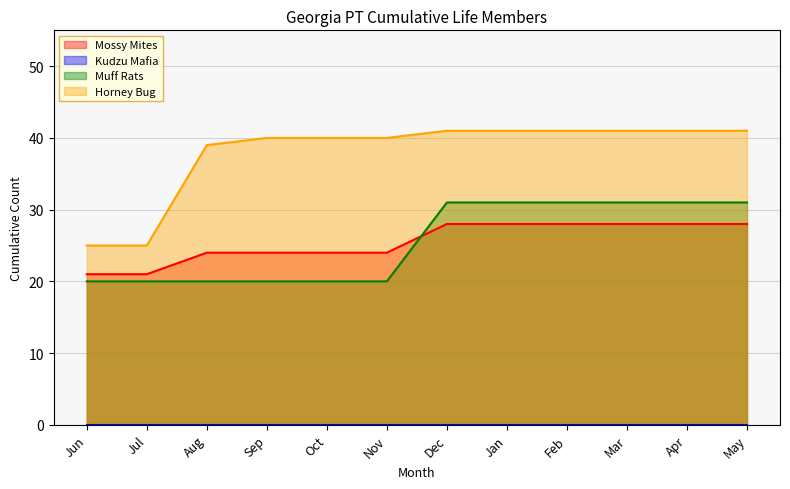

What is the total value across all series at Apr?

100